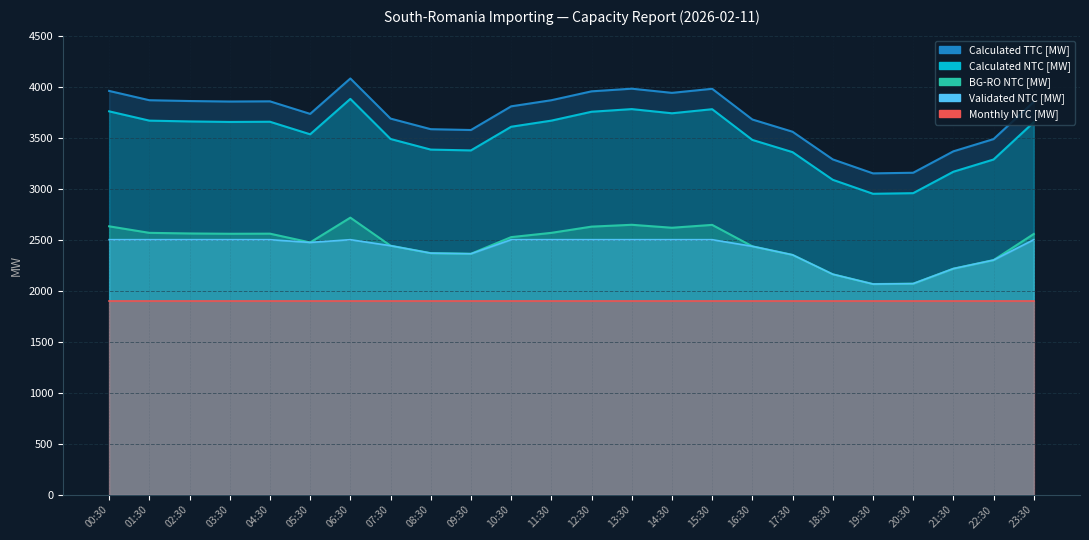

What is the difference between the Calculated TTC [MW] values at 18:30 and 19:30?

137